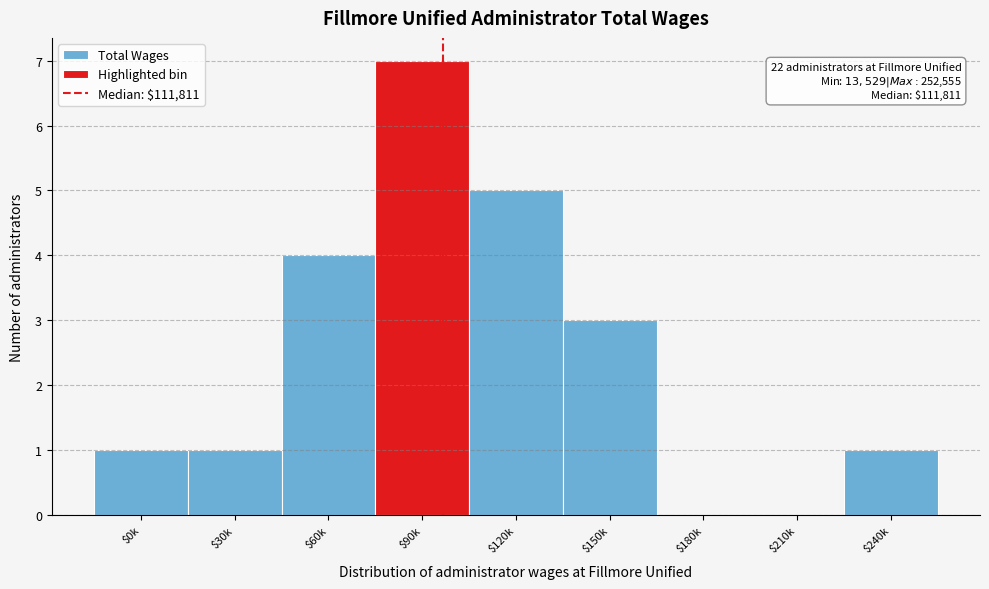

The value at $120k is 8. True or false?

False